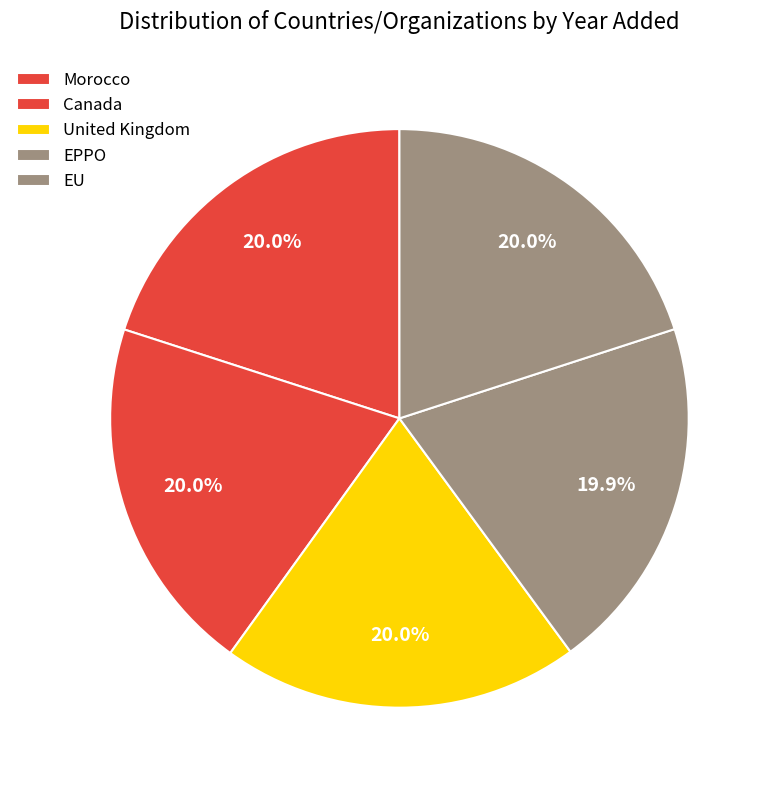

Between EU and United Kingdom, which is larger?

EU